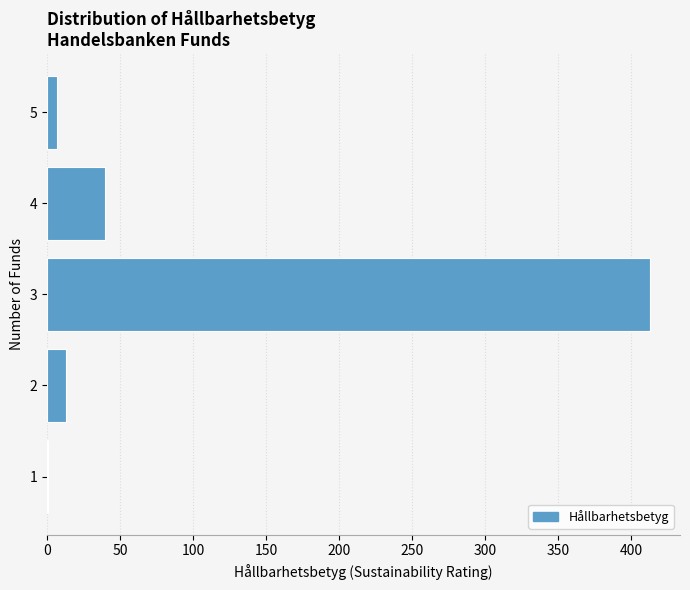

Reading top to bottom, what are all the values shown in this chart?

5=7	4=40	3=413	2=13	1=1